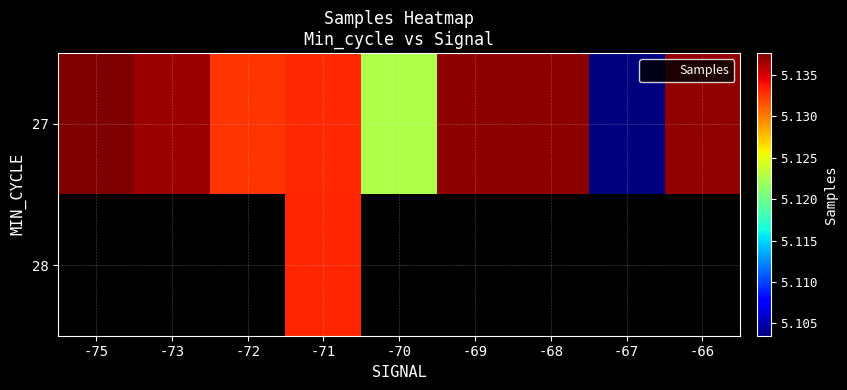

True or false: 27 has a value of 7033667.7 at -69.

False